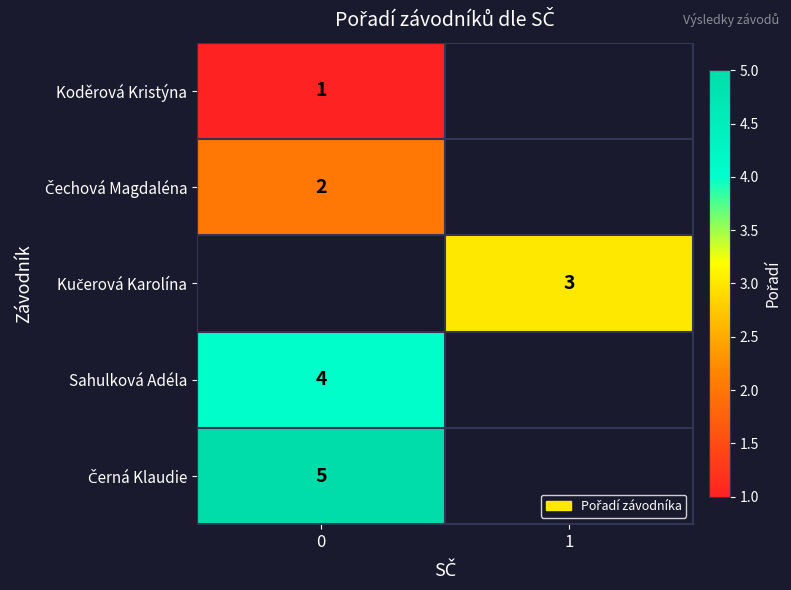

True or false: Kučerová Karolína has a value of 4.1 at 1.

False